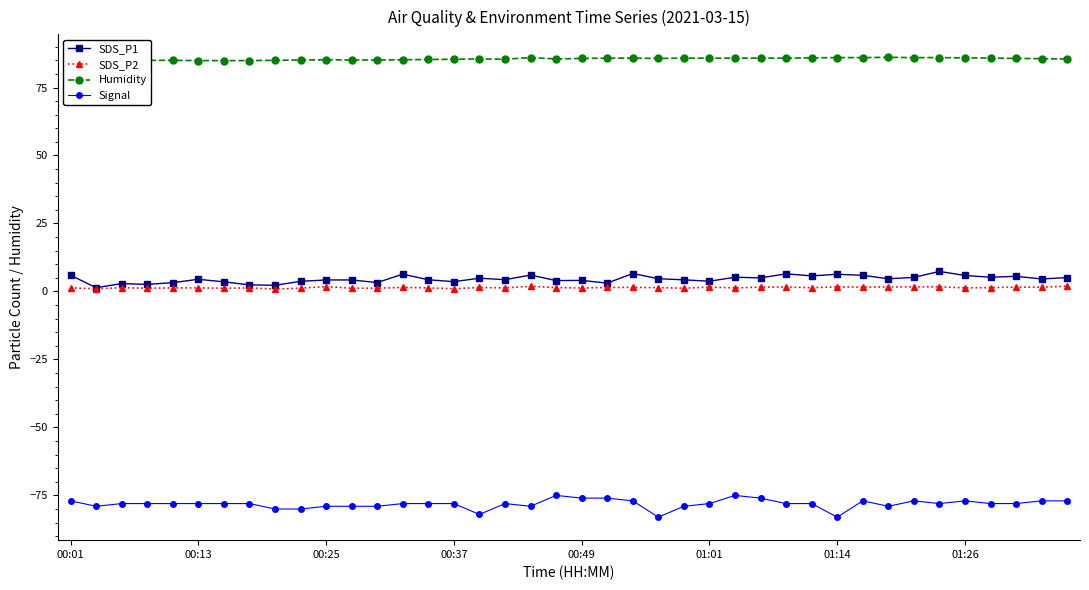

True or false: Humidity and SDS_P2 cross at least once.

False